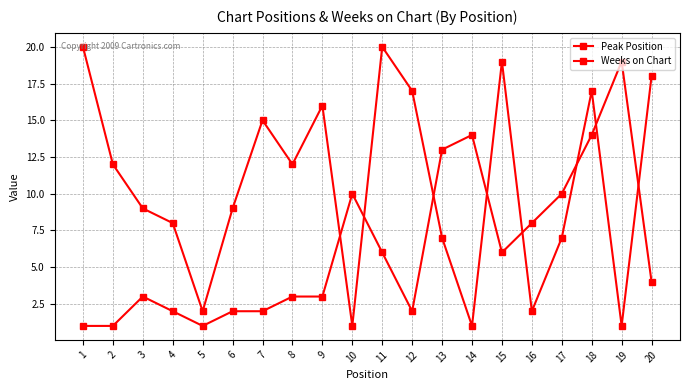

How many lines are shown in the chart?

2